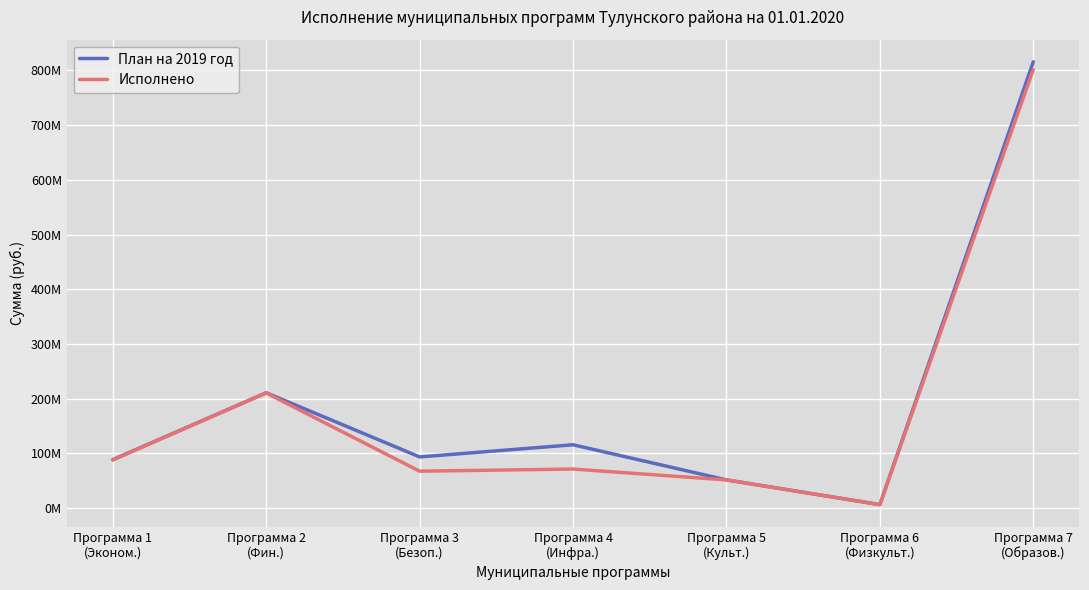

True or false: План на 2019 год has more than 1 points higher than both neighbors.

True